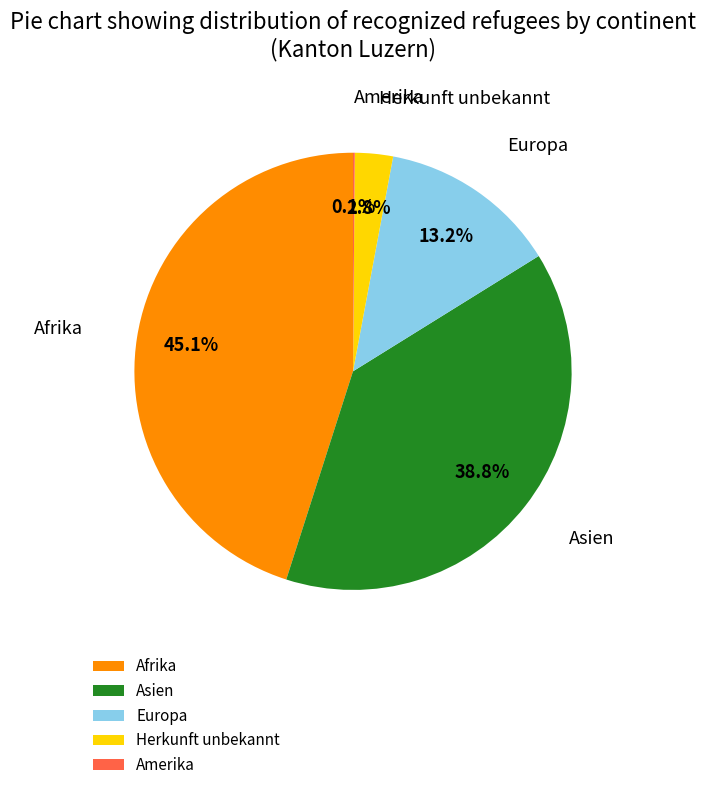

What percentage is the Asien slice, to the nearest percent?

39%